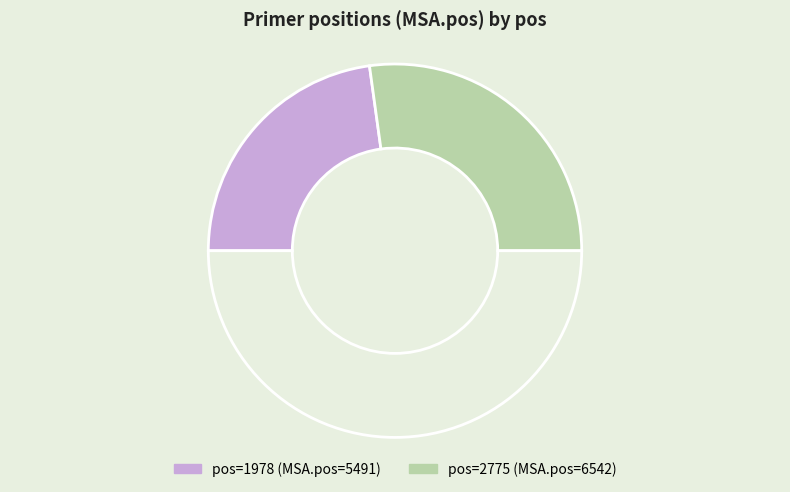

Count the number of slices in the pie.

3